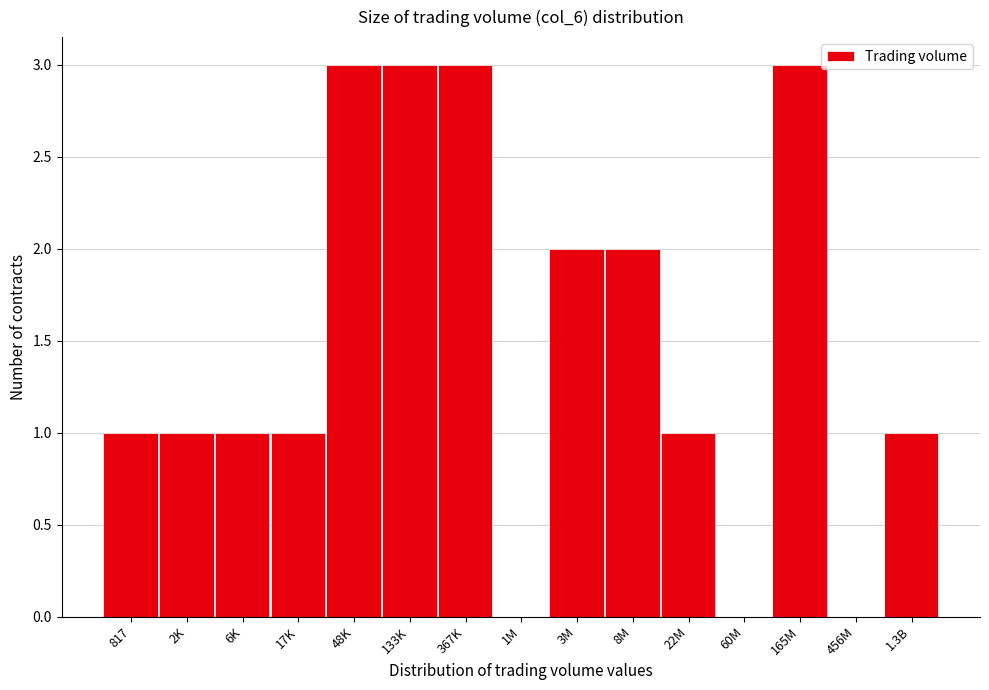

Reading left to right, list all the values displayed in this chart.

817=1	2K=1	6K=1	17K=1	48K=3	133K=3	367K=3	1M=0	3M=2	8M=2	22M=1	60M=0	165M=3	456M=0	1.3B=1